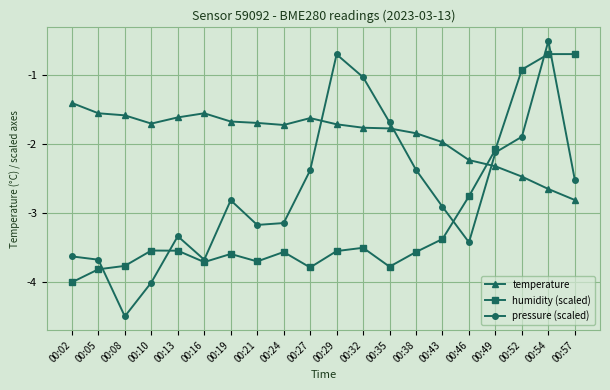

At which label does temperature reach its peak?

00:02